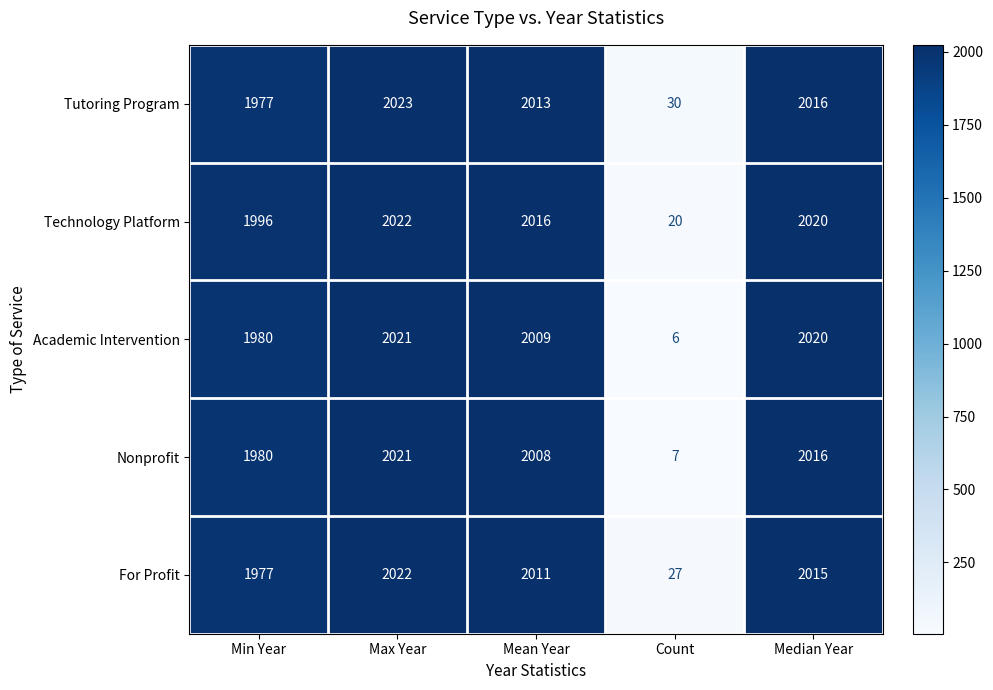

What is the smallest value displayed?

6